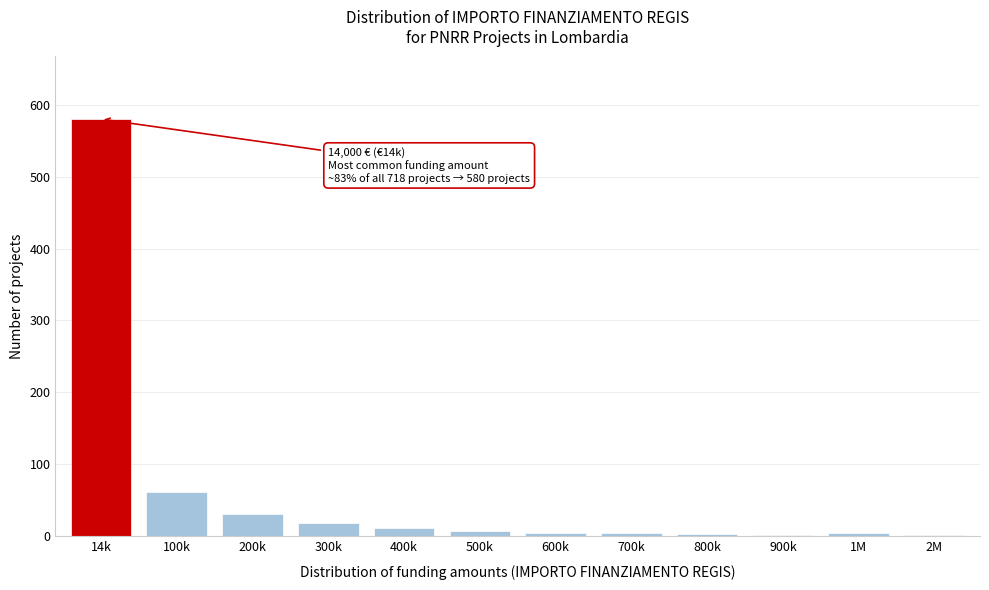

What is the maximum value shown in the chart?

580